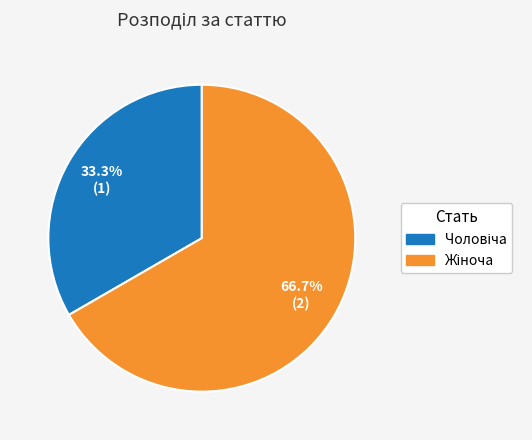

Count the number of slices in the pie.

2